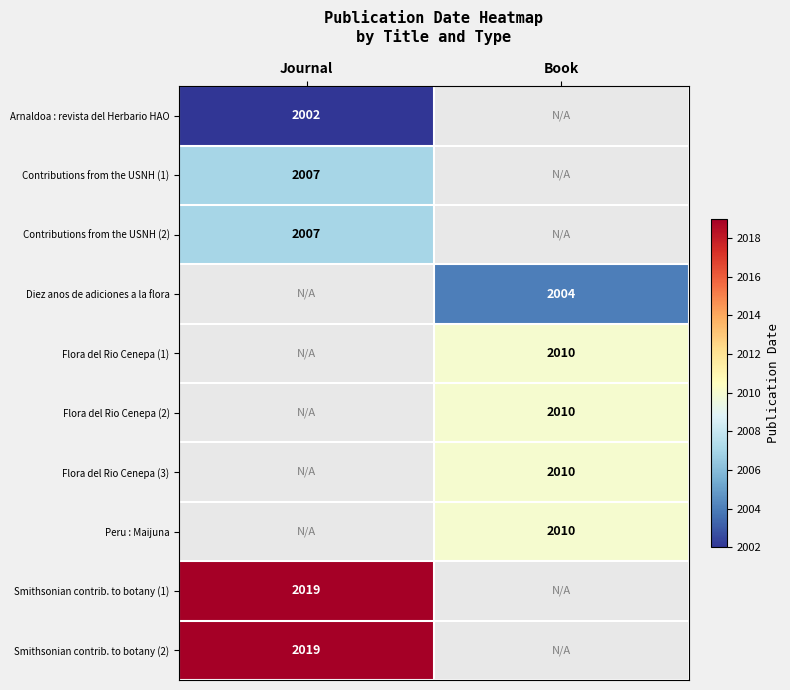

True or false: Contributions from the USNH (2) has a value of 2007 at Journal.

True